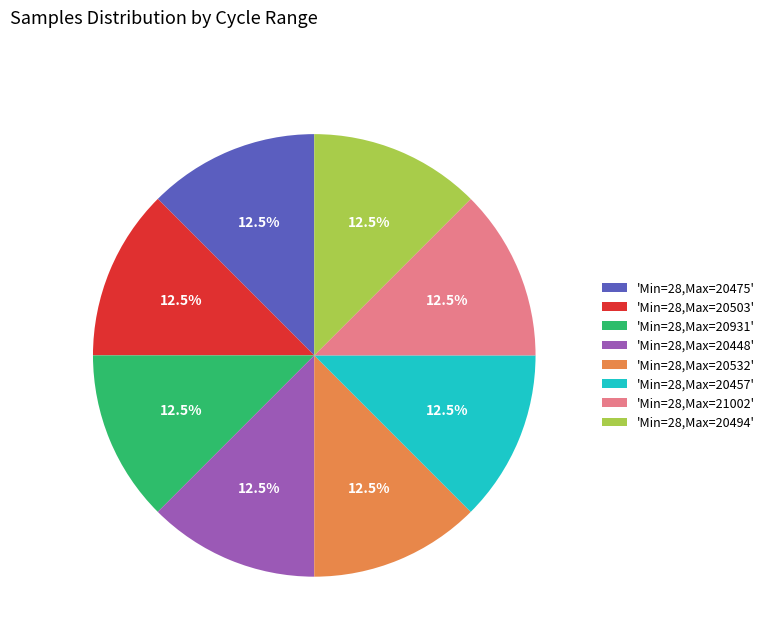

Approximately how many times larger is the value at 'Min=28,Max=20457' compared to 'Min=28,Max=20503'?

1.0